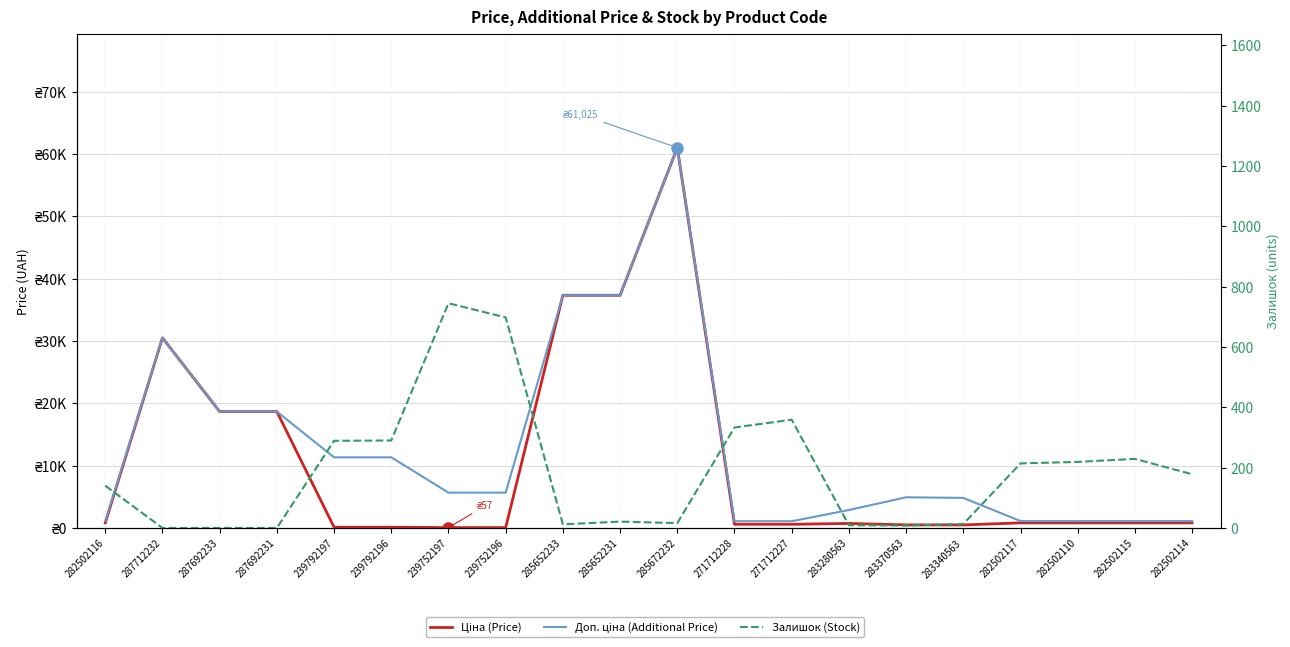

True or false: Ціна (Price) has a value of 48.4 at 239792197.

False